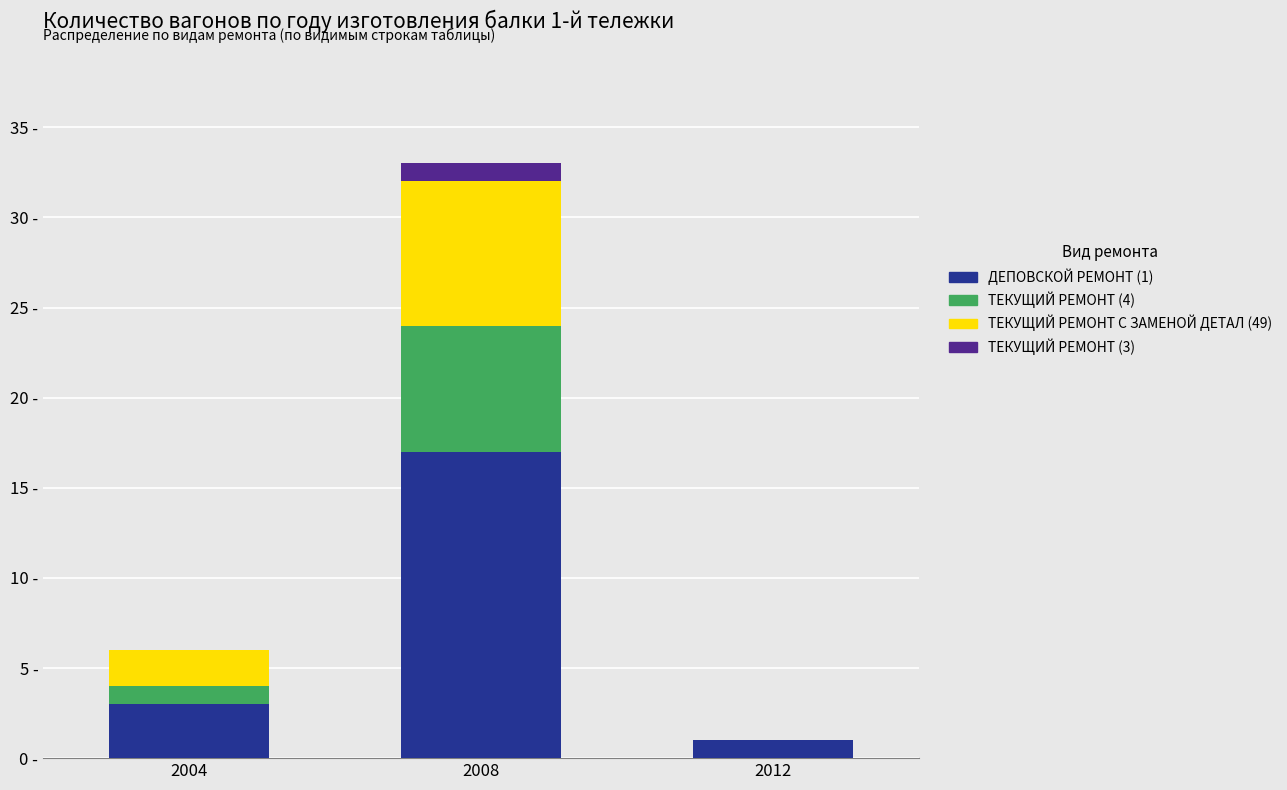

What are all the series names shown in the legend?

ДЕПОВСКОЙ РЕМОНТ (1), ТЕКУЩИЙ РЕМОНТ (4), ТЕКУЩИЙ РЕМОНТ С ЗАМЕНОЙ ДЕТАЛ (49), ТЕКУЩИЙ РЕМОНТ (3)